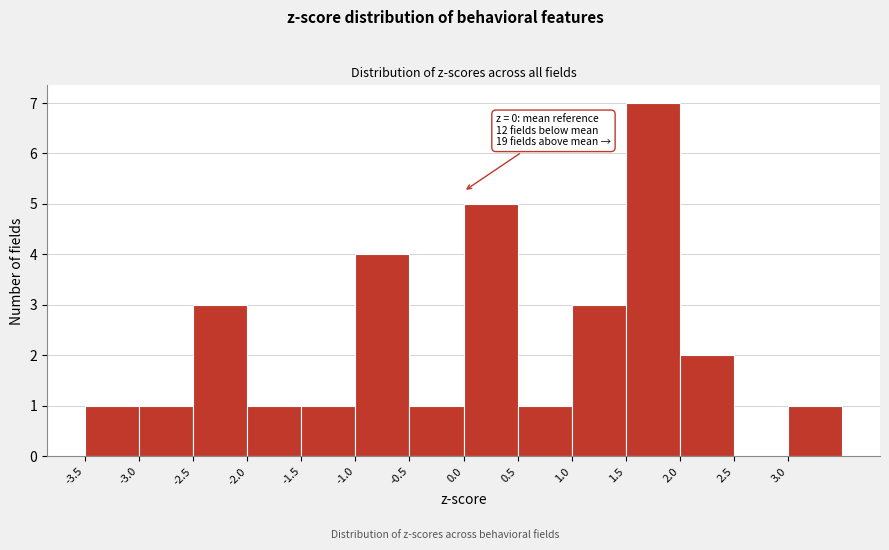

Which range on the x-axis has the tallest bar?

1.5 to 2.0